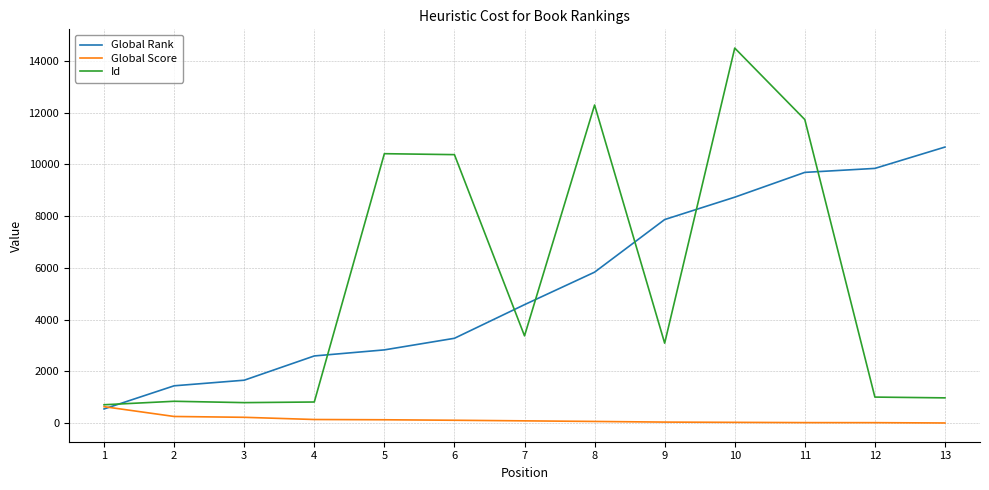

What is the difference between the maximum and second lowest values in the Id series?

13694